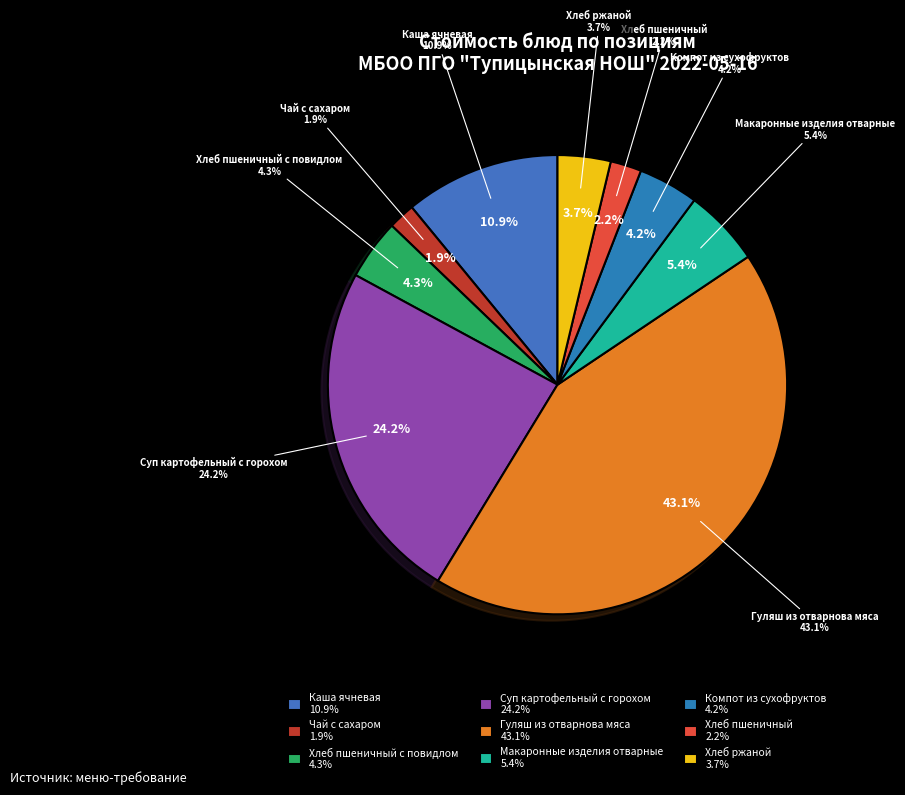

Which slice is the smallest?

Чай с сахаром